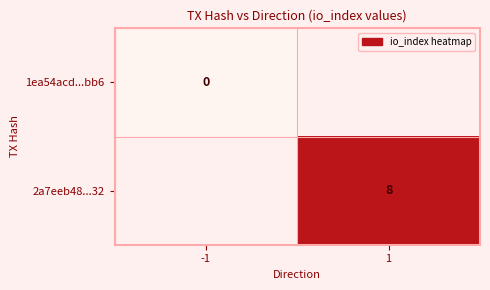

True or false: 2a7eeb48...32 has a value of 11 at 1.

False